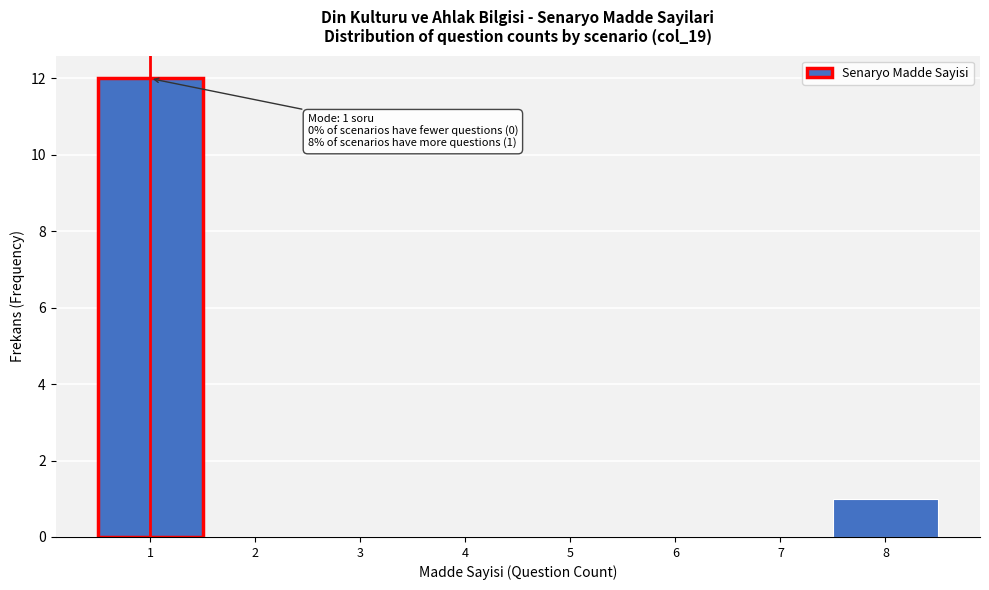

Which range on the x-axis has the tallest bar?

0.5 to 1.5